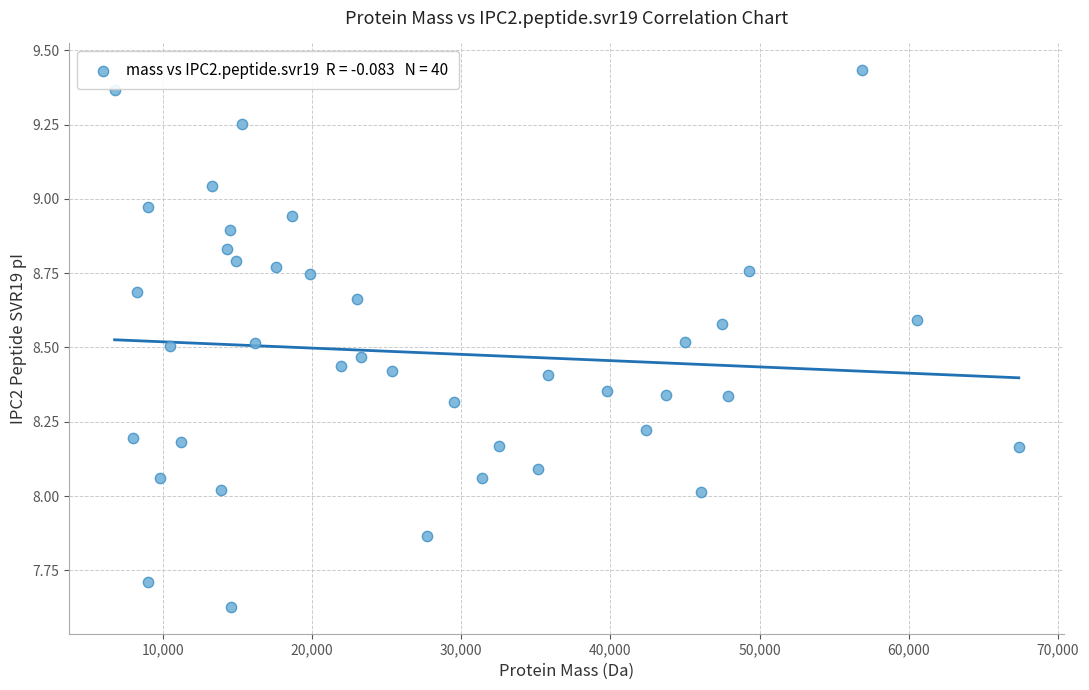

What is the range of X values (max minus min)?

60629.9